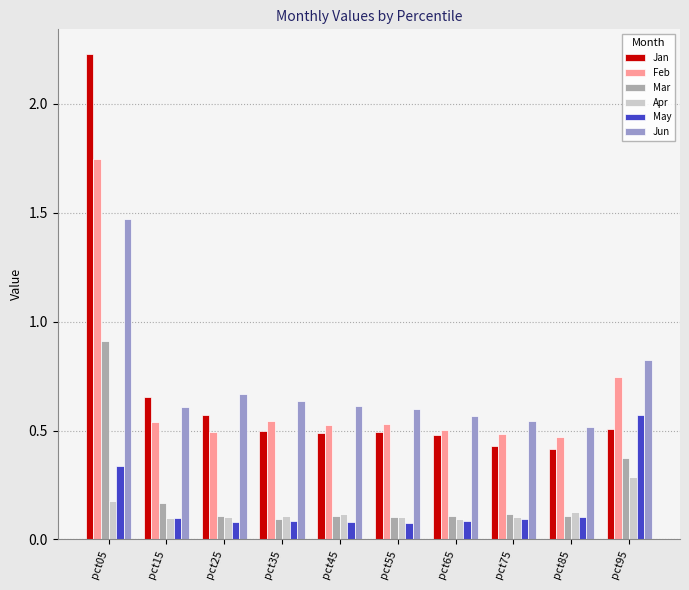

List the series in order of their peak value, highest first.

Jan, Feb, Jun, Mar, May, Apr